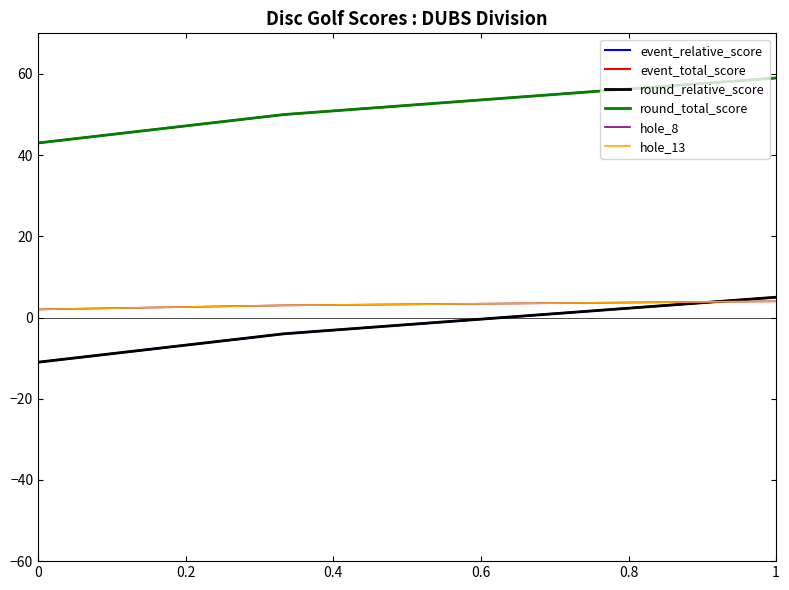

What is the sum of all hole_8 values?

12